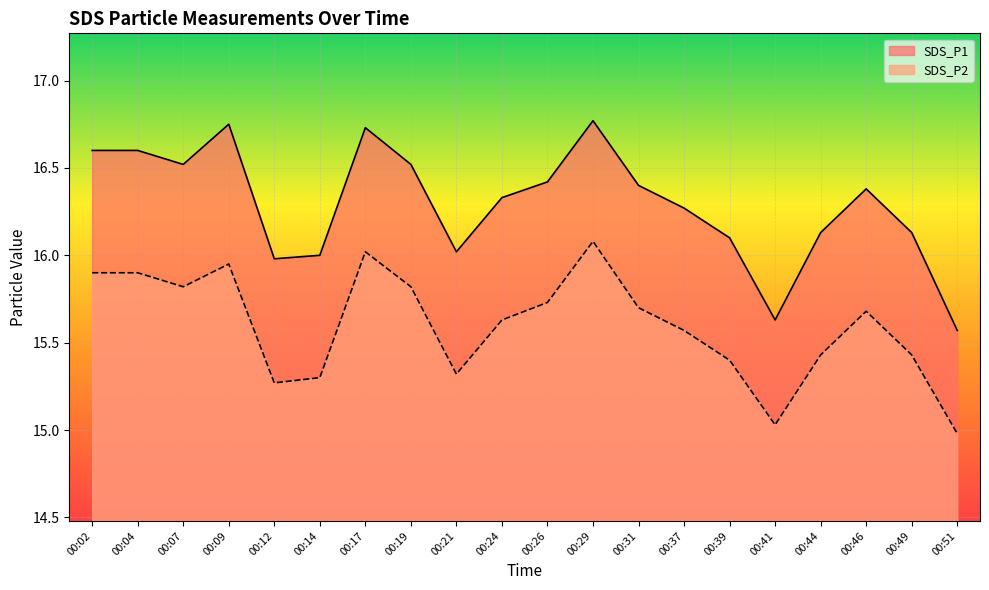

What is the lowest value of the SDS_P2 series?

15.0